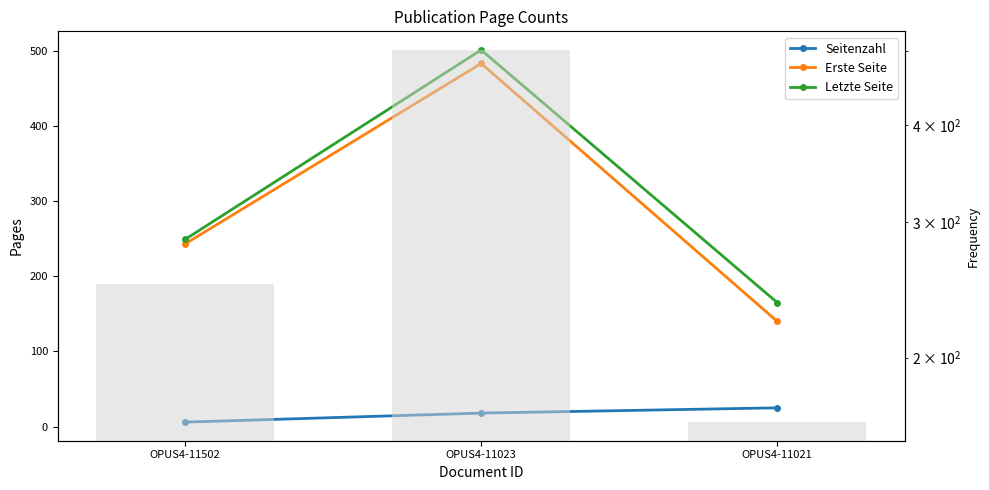

Which series has the widest spread of values?

Erste Seite